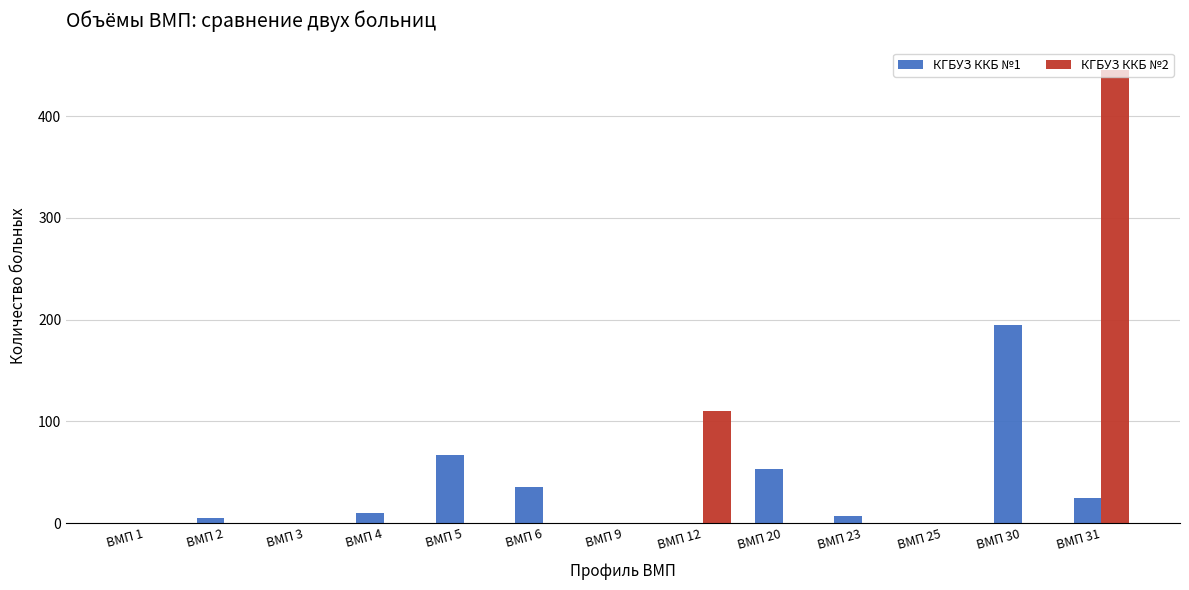

What is the greatest value displayed?

445